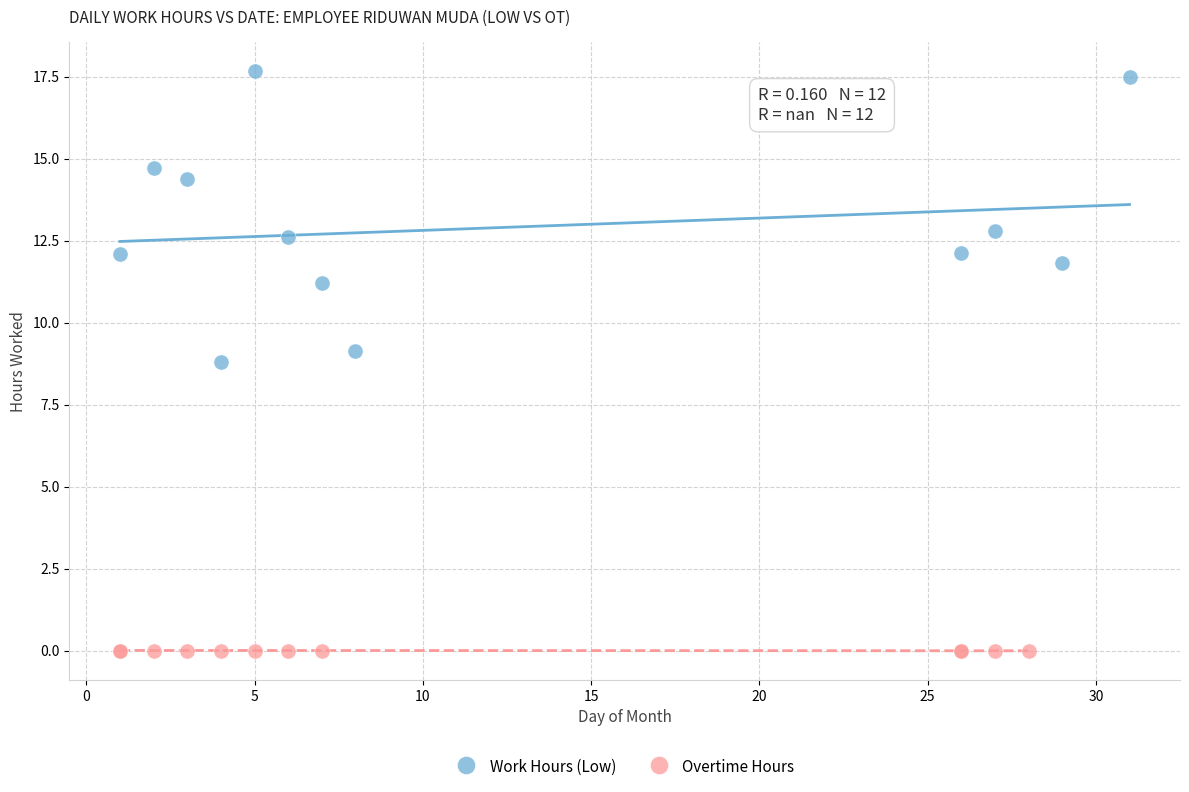

Which series contains the lowest Y value?

Overtime Hours